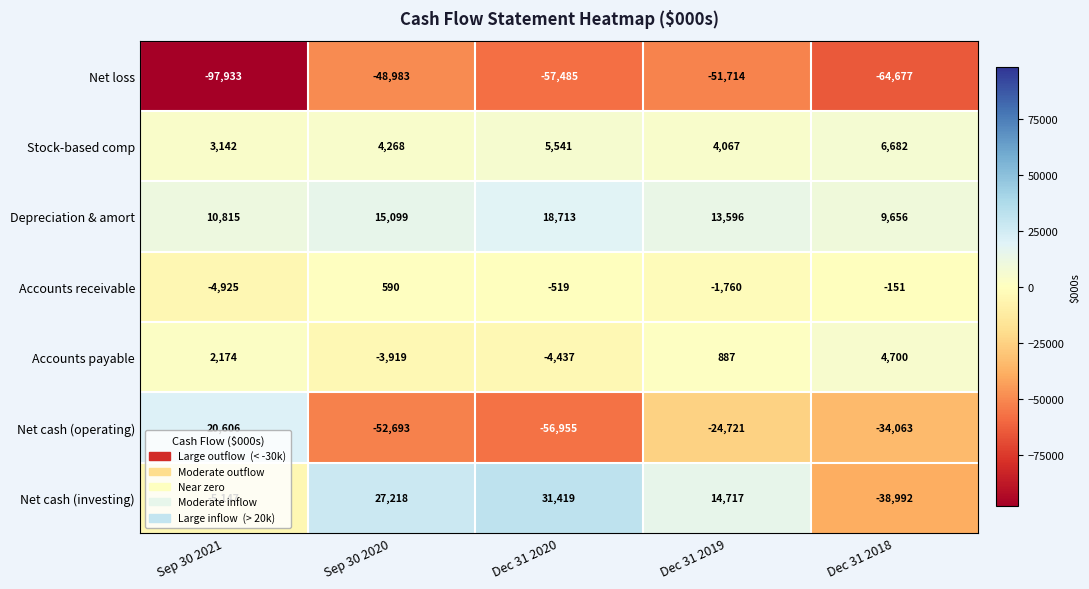

How many data points in Net cash (investing) are less than 14717?

2